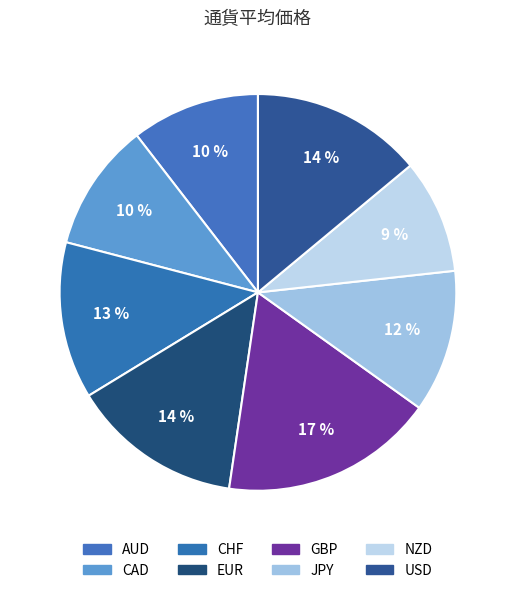

Is it true that AUD is 1% of the pie?

False